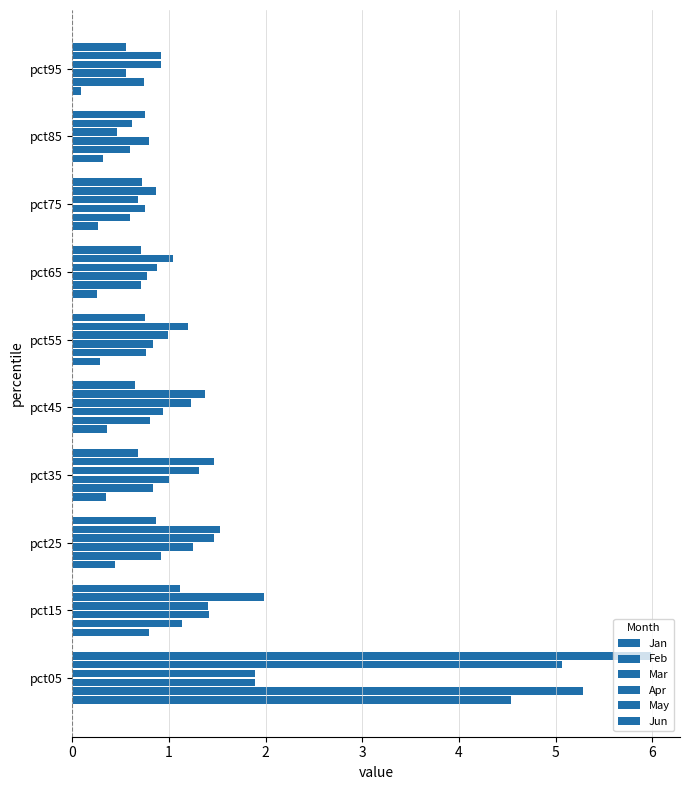

How many categories are shown in the chart?

10